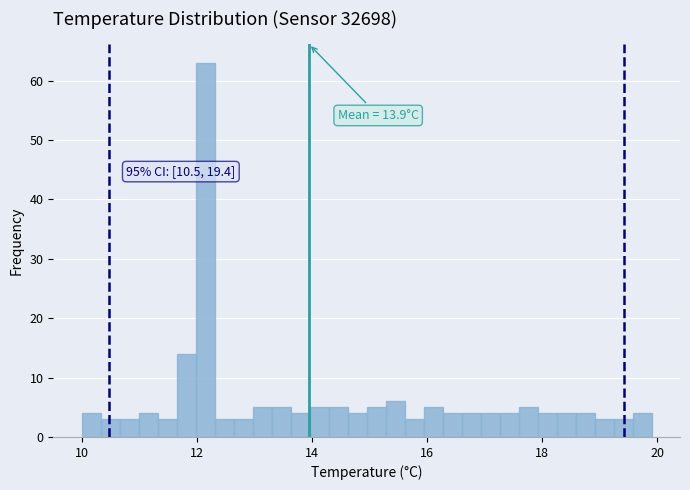

Read against the x-axis, roughly where is the centre of the tallest bar?

12.2